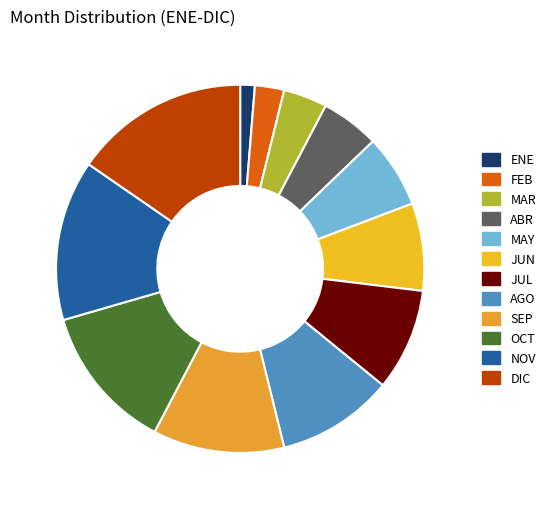

How many slices are in this pie chart?

12